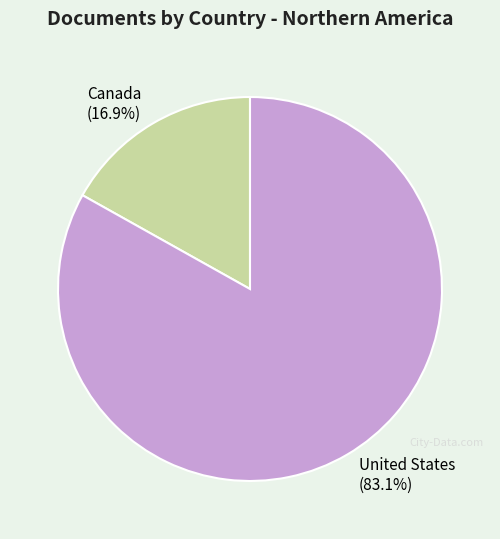

Rank the categories by value from highest to lowest.

United States, Canada